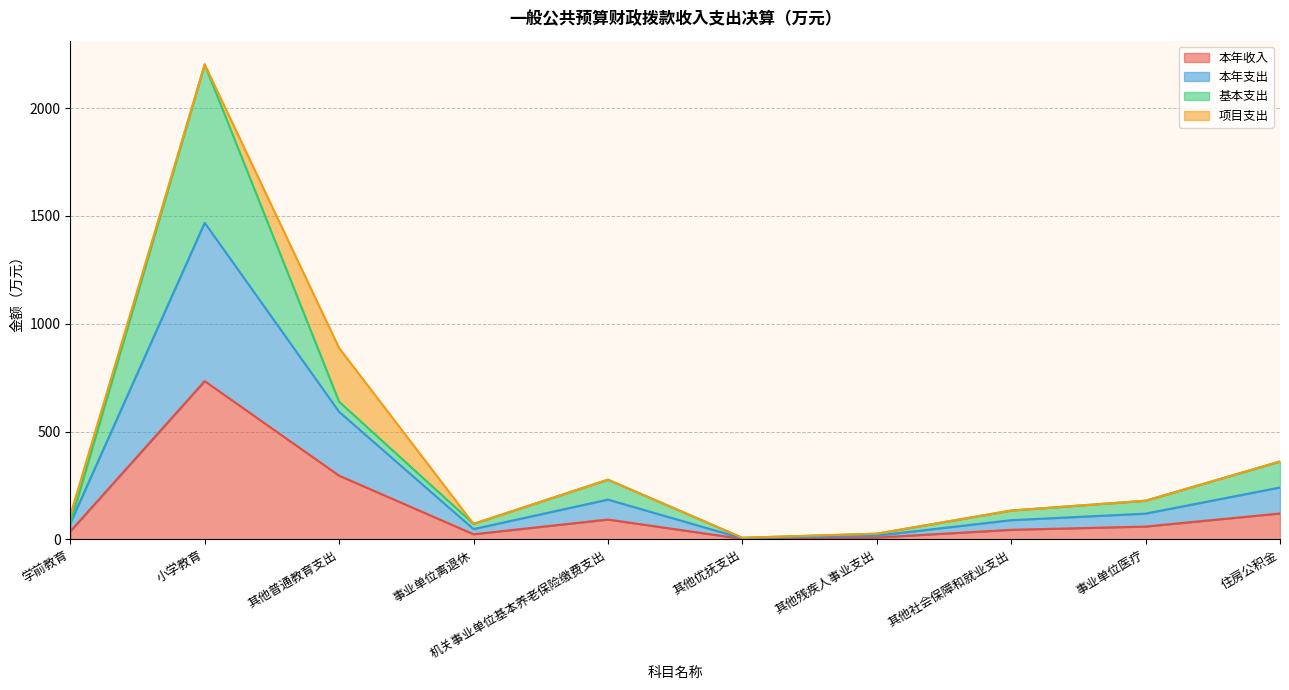

Where is the first local minimum for 本年支出?

事业单位离退休